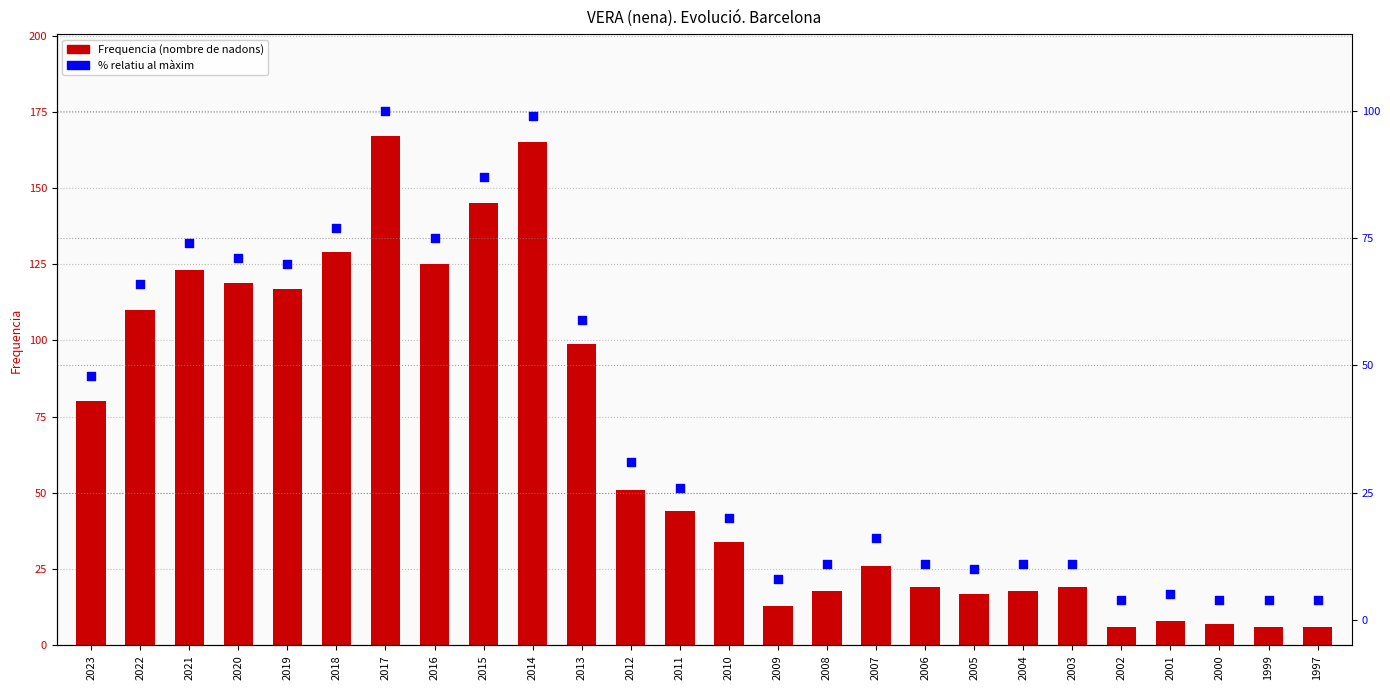

Which series has the largest Y range (max minus min)?

Frequencia